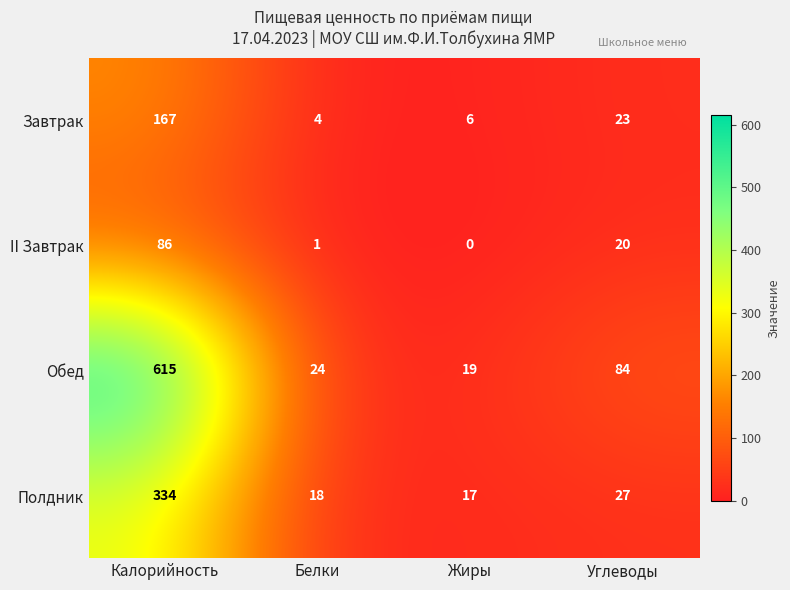

What is the total value across all series at Углеводы?

154